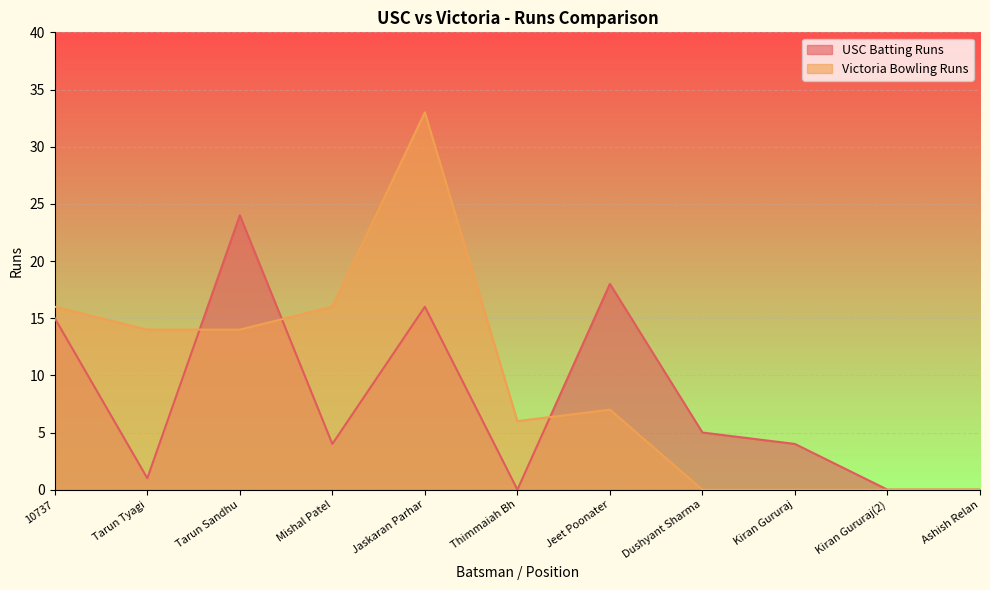

How many times do USC Batting Runs and Victoria Bowling Runs cross each other?

3